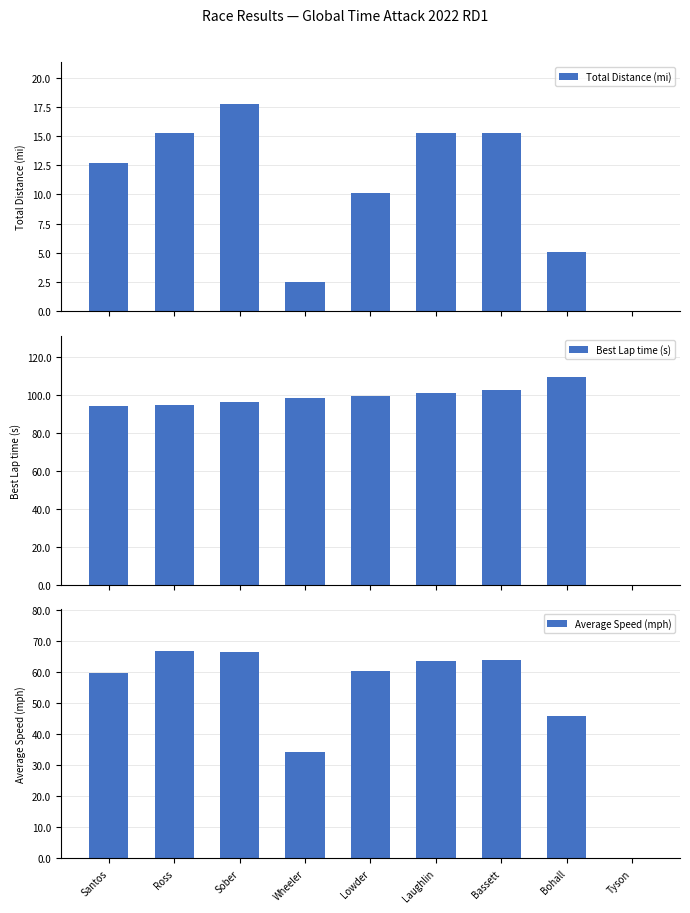

What is the spread (max minus min) of values at Sober?

78.6